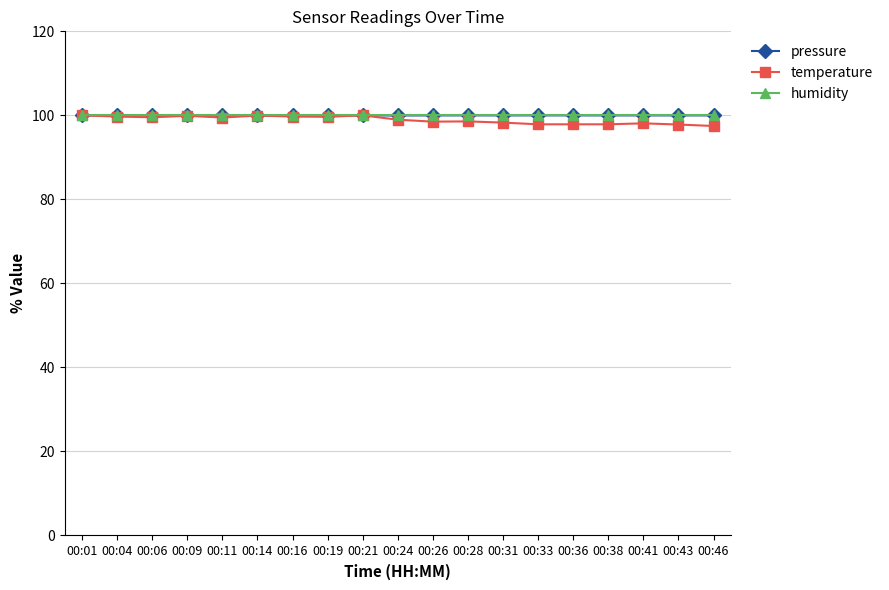

The value of temperature at 00:06 is 99.5. True or false?

True